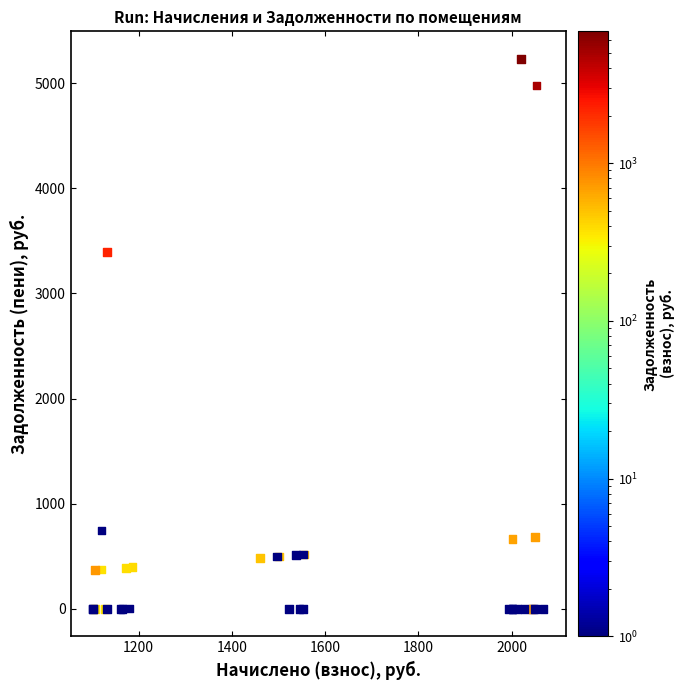

What Y value in the scatter plot is closest to 2615?

3394.9